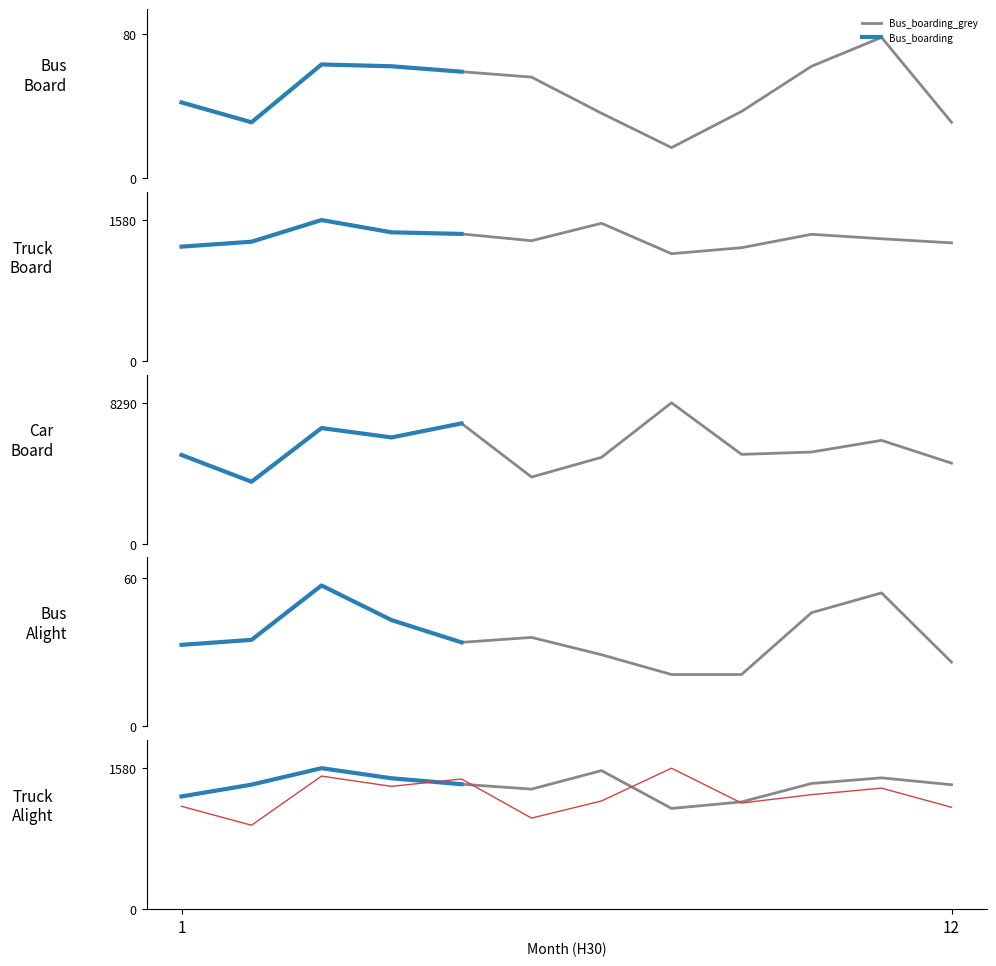

True or false: Bus_boarding and Truck_boarding cross at least once.

False